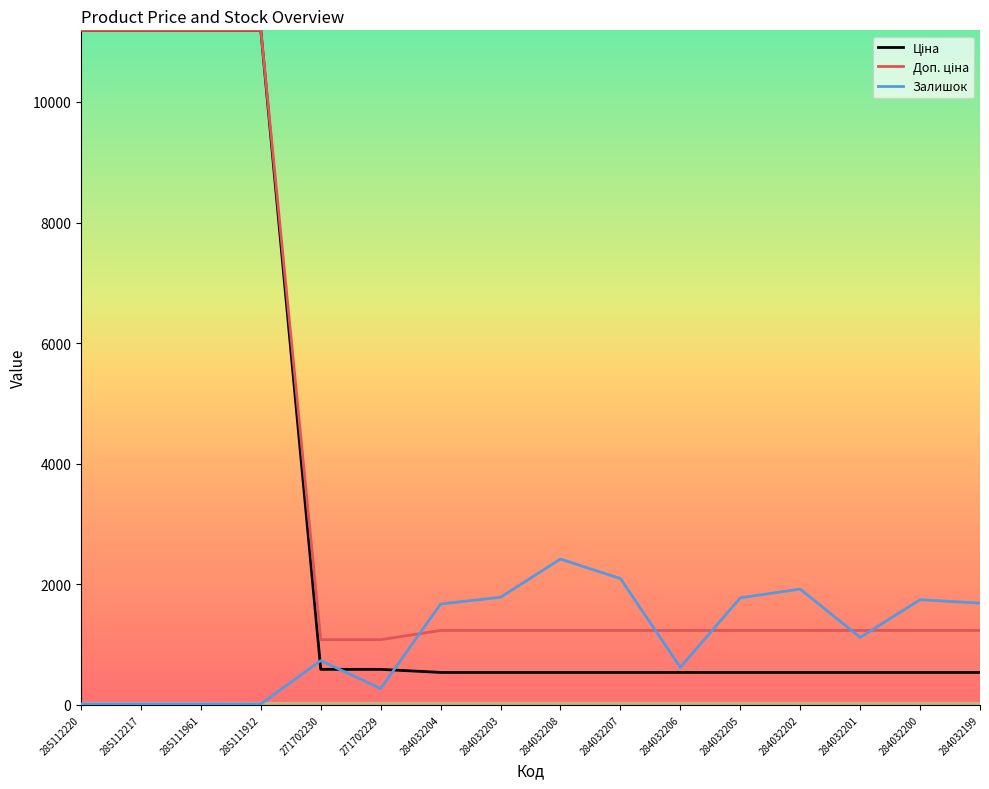

What is the total value across all series at 284032203?

3560.4